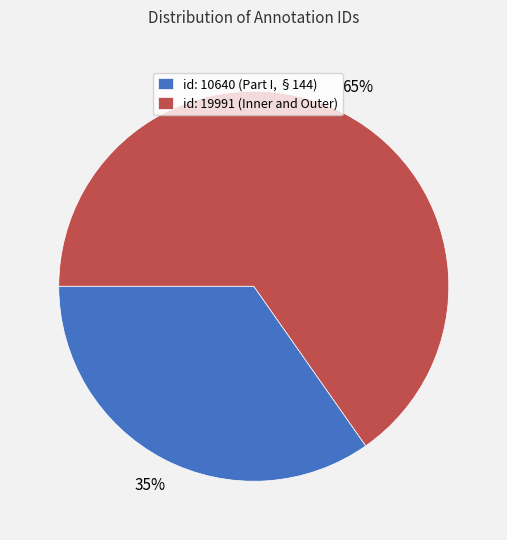

Which has a higher value, id: 10640 (Part I, §144) or id: 19991 (Inner and Outer)?

id: 19991 (Inner and Outer)